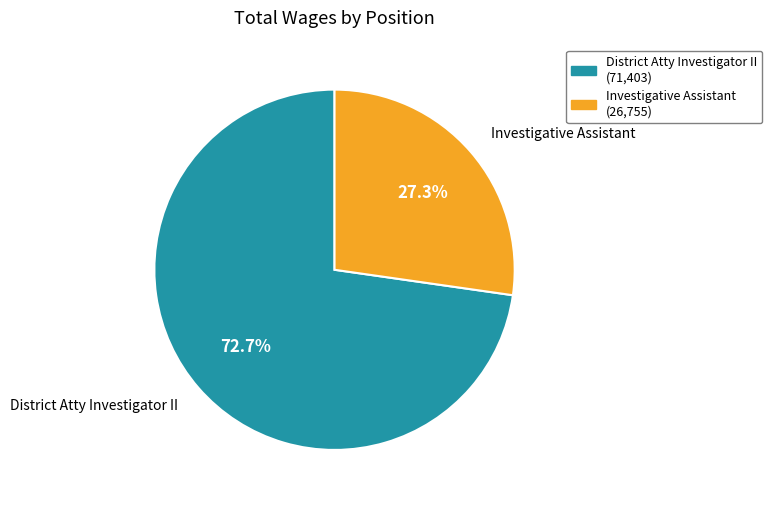

What is the smallest slice in the pie chart?

Investigative Assistant